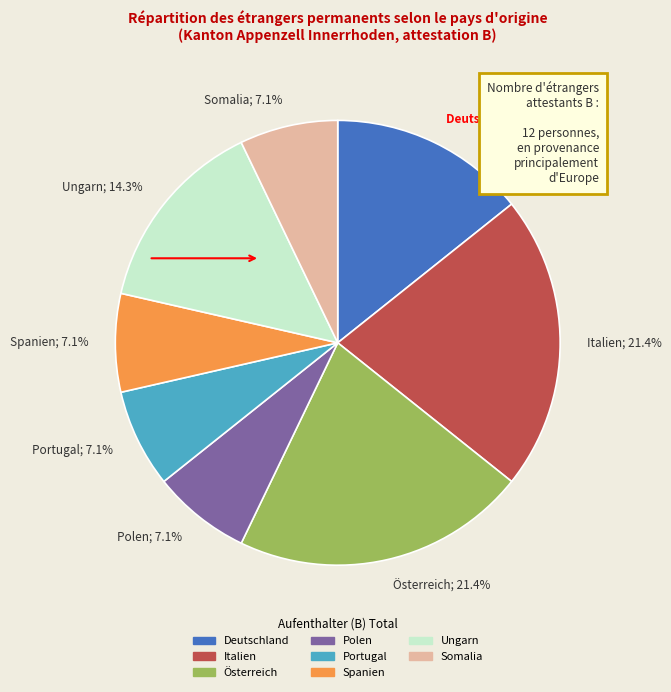

What is the total percentage of Polen; 7.1% and Österreich; 21.4%?

28.6%